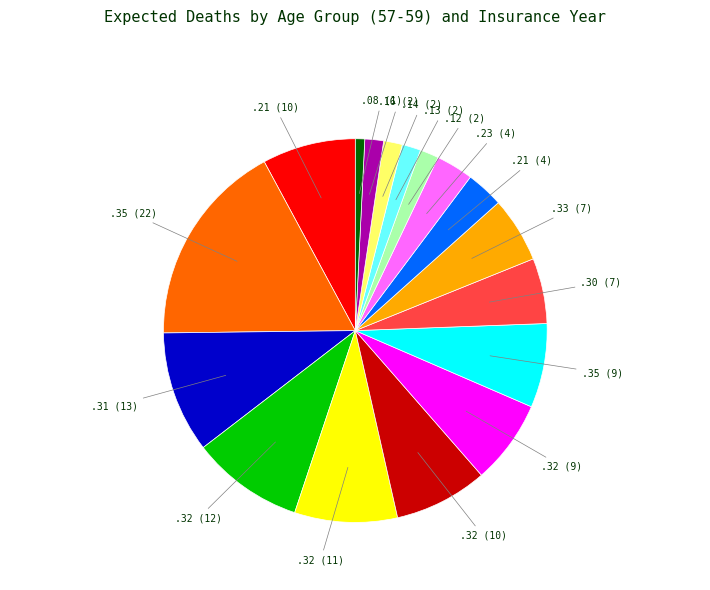

Does any single category account for the majority?

No